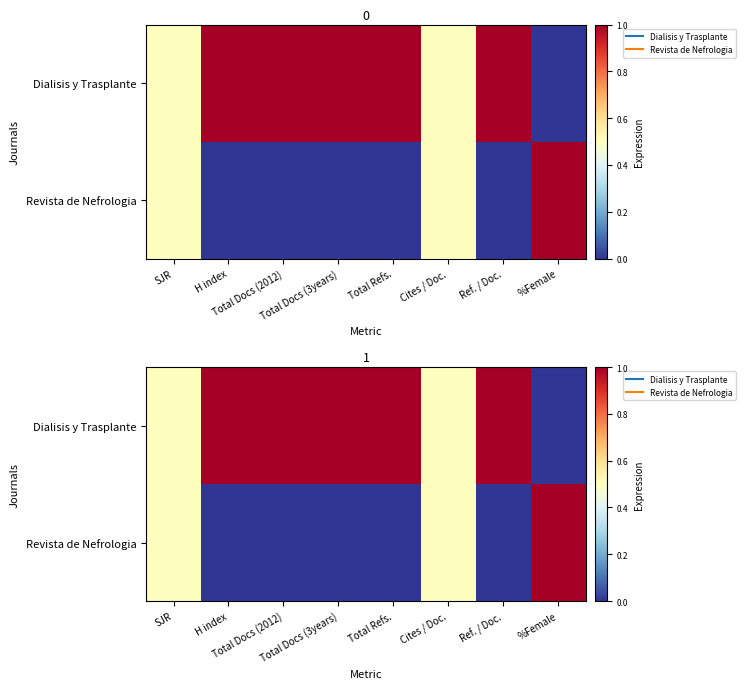

The value of Dialisis y Trasplante at Total Refs. is 1.4. True or false?

False